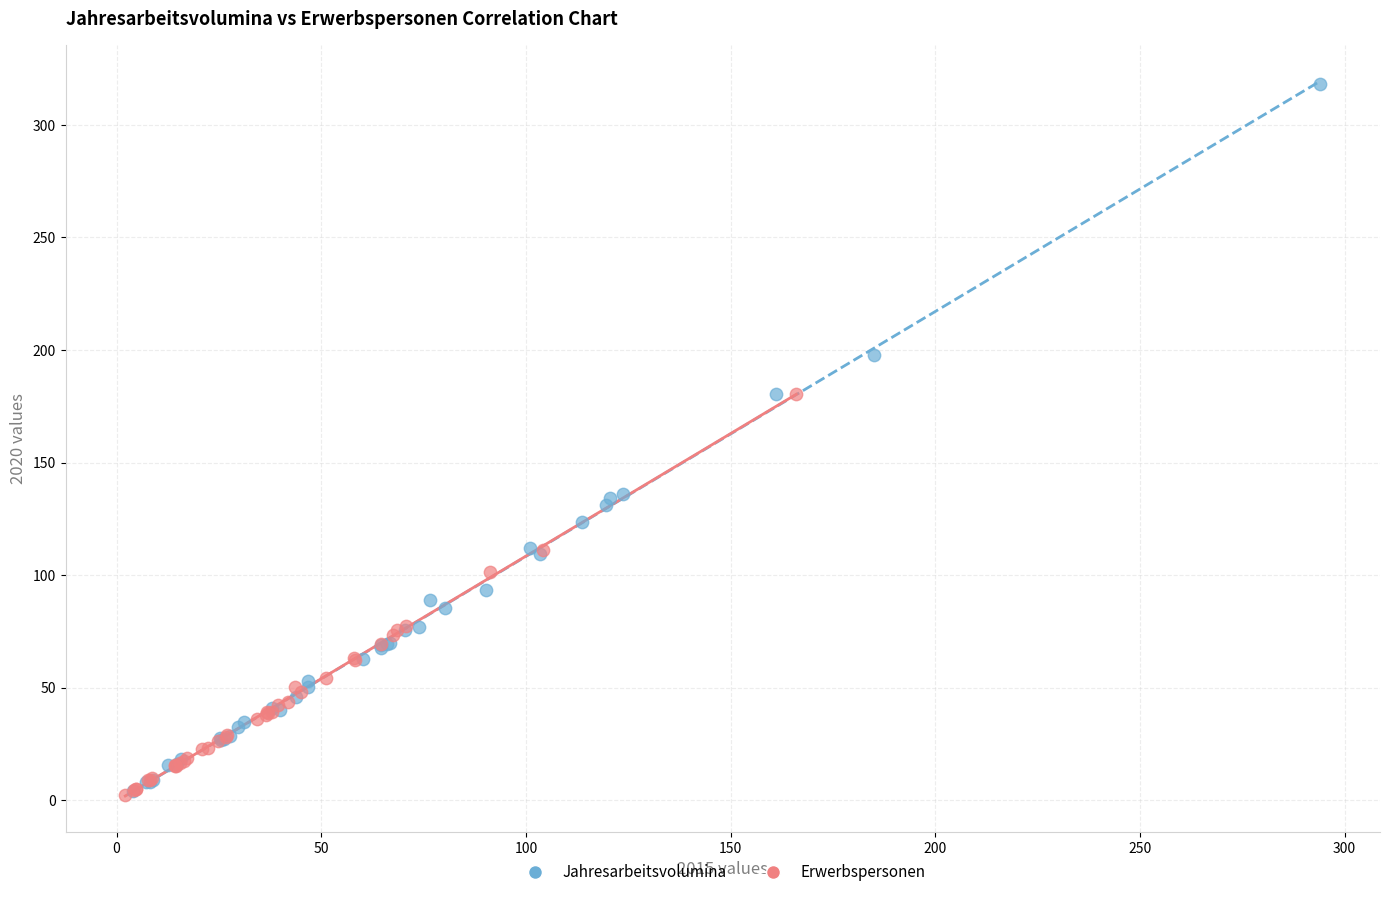

Which series has the widest spread of Y values?

Jahresarbeitsvolumina